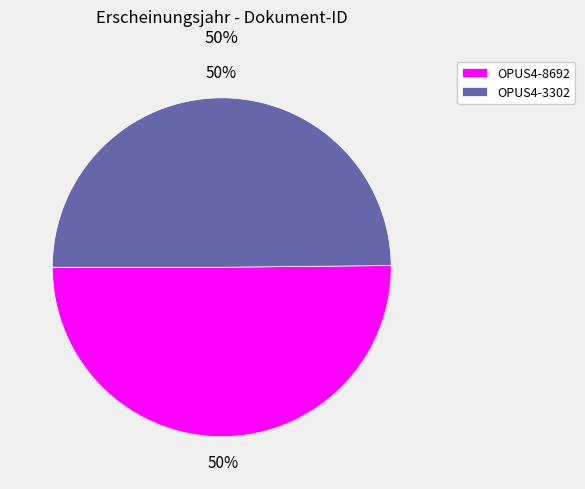

To the nearest percent, what portion does OPUS4-8692 represent?

50%